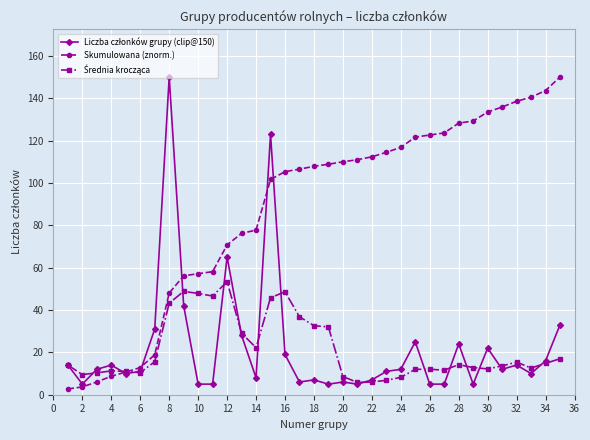

How many categories are shown in the chart?

35